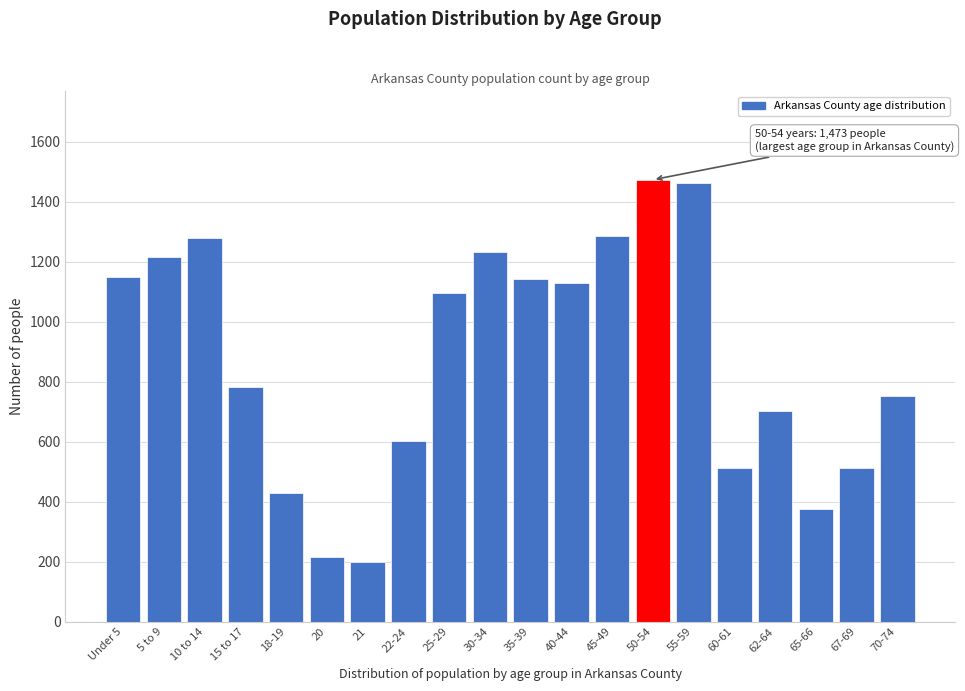

True or false: the data shows 89 at 65-66.

False